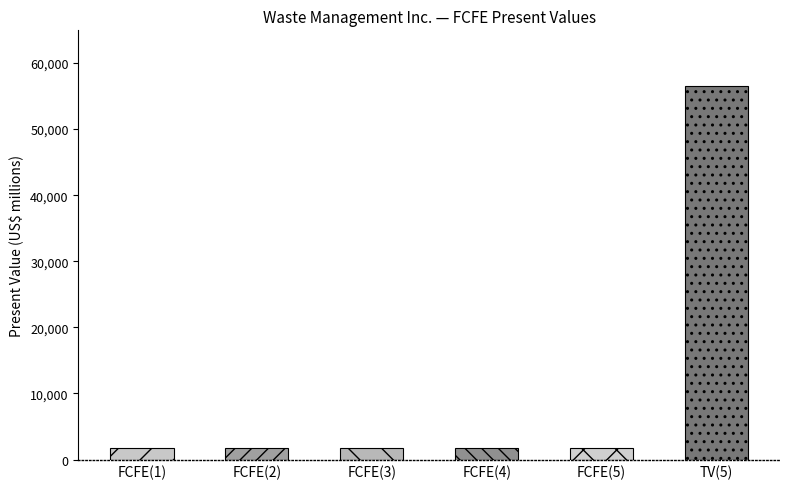

Does the chart contain stacked bars?

No